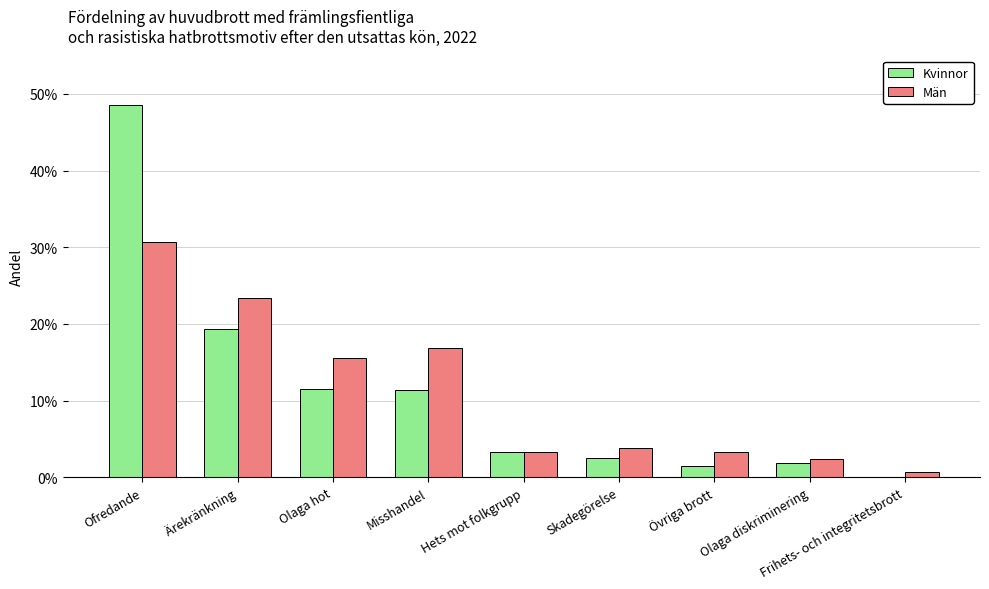

At which label does Män reach its minimum?

Frihets- och integritetsbrott